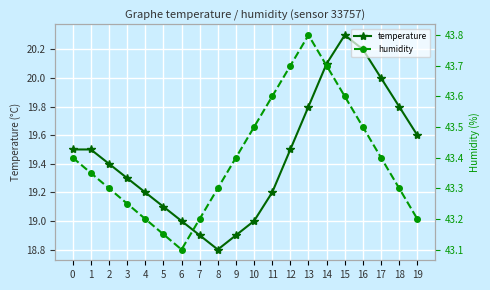

What is the lowest value of the humidity series?

43.1